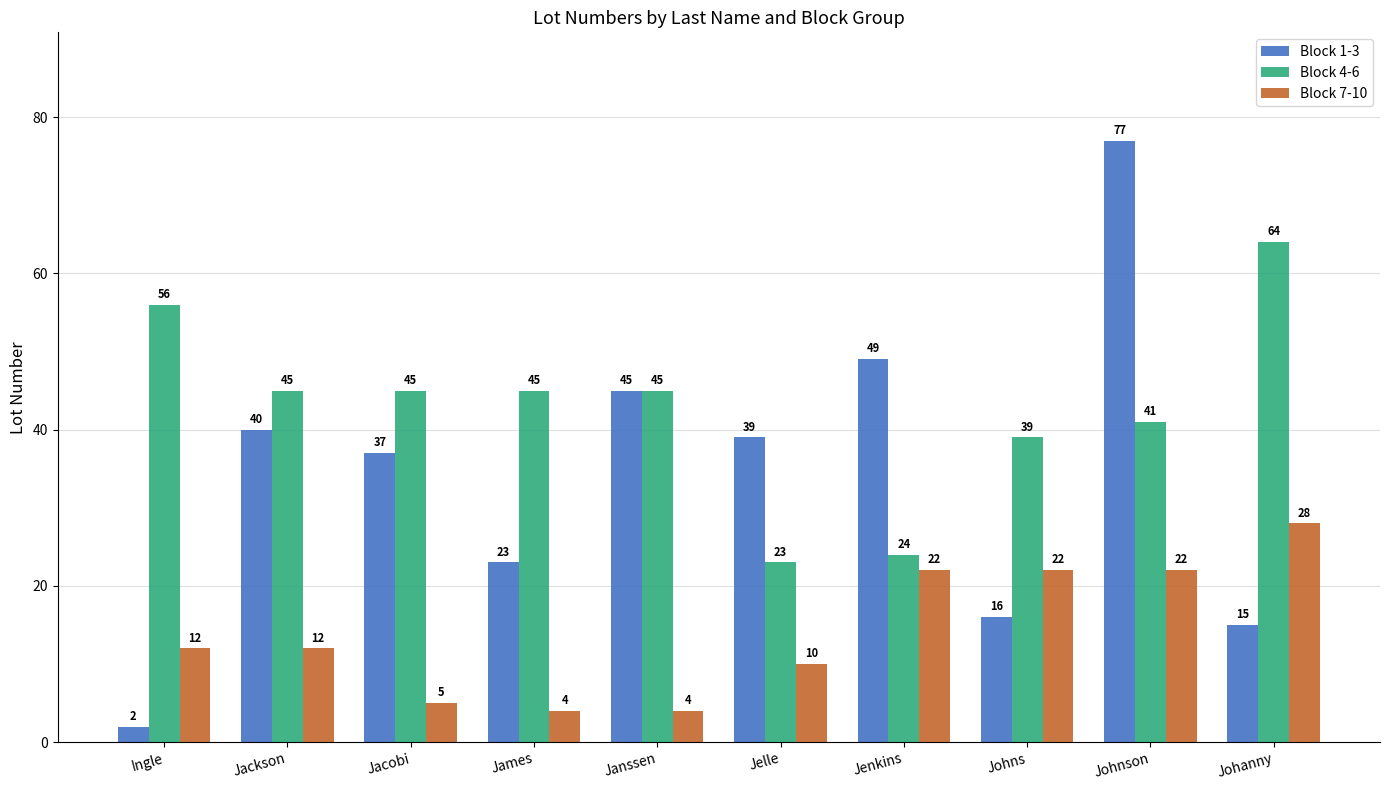

What position from the left is Jelle?

6